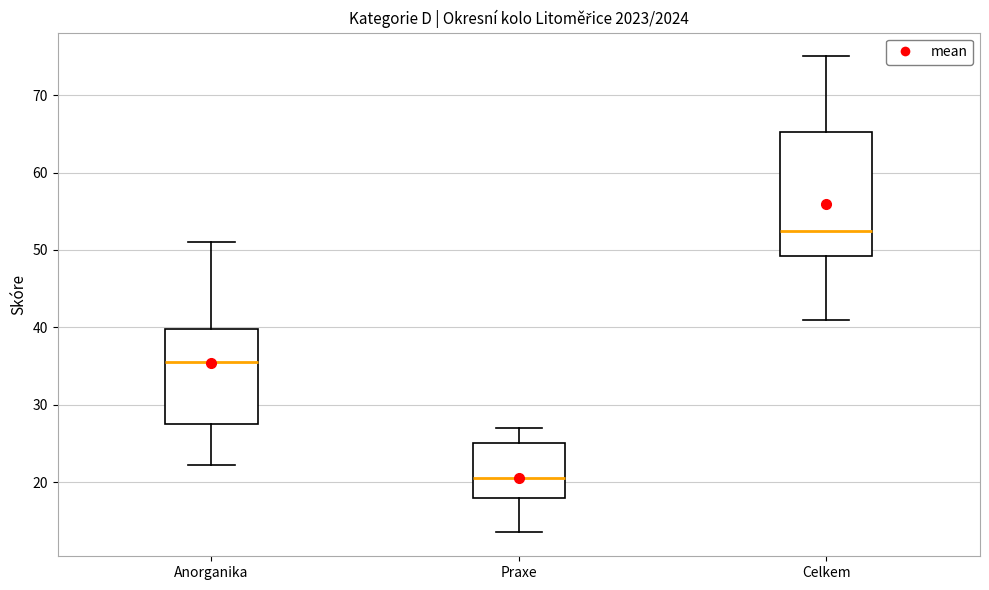

Which box has the highest median line?

Celkem